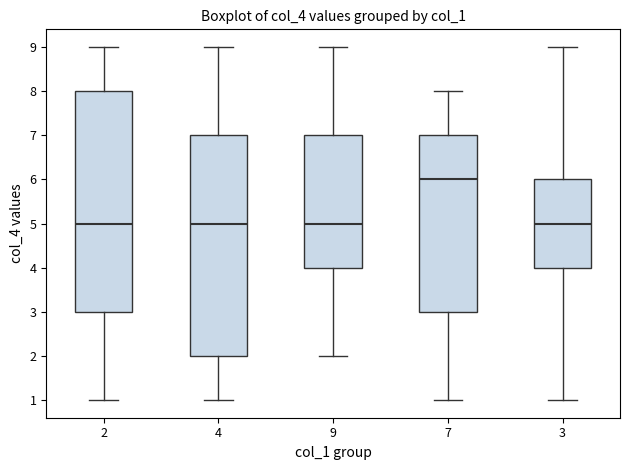

Reading left to right, read every box against the y-axis: the position of its median line, the range the box covers, and the ends of its whiskers. The values are not printed on the chart, so give them approximately, as read against the axis.

2: median 5, box 3 to 8, whiskers 1 to 9
4: median 5, box 2 to 7, whiskers 1 to 9
9: median 5, box 4 to 7, whiskers 2 to 9
7: median 6, box 3 to 7, whiskers 1 to 8
3: median 5, box 4 to 6, whiskers 1 to 9